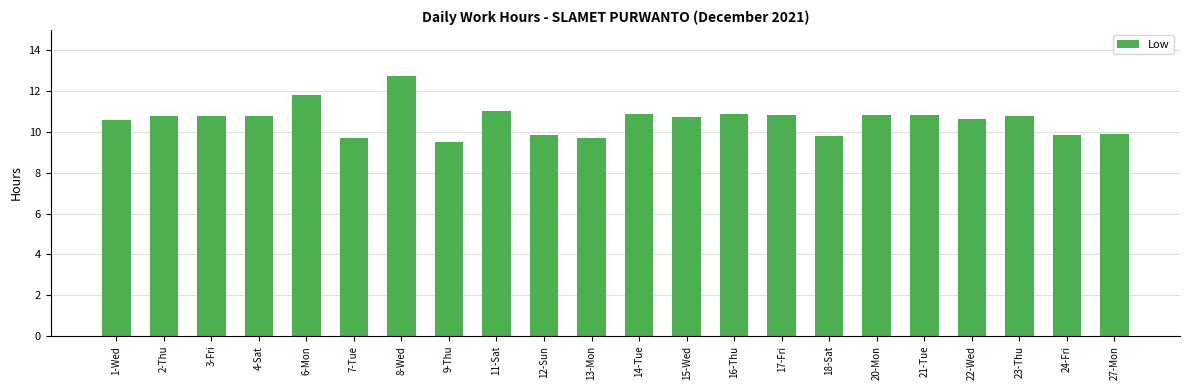

What is the label of the 1st bar from the left?

1-Wed